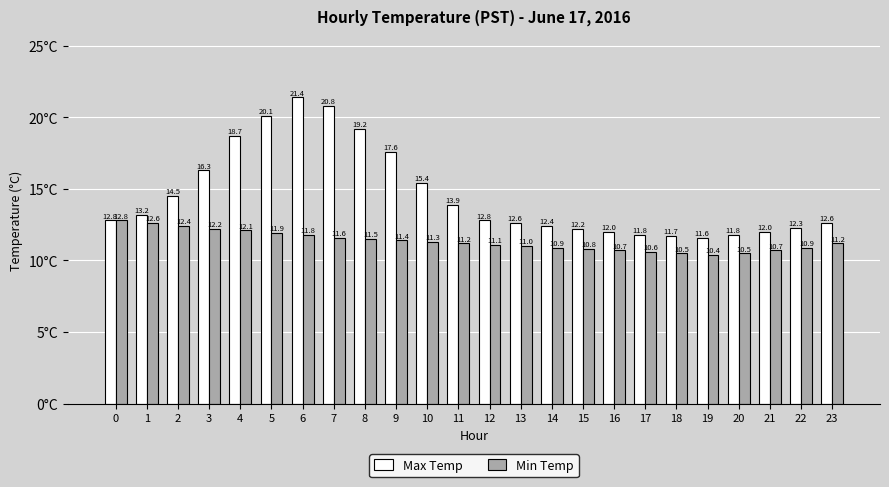

Between 10 and 15, which series saw the biggest shift?

Max Temp